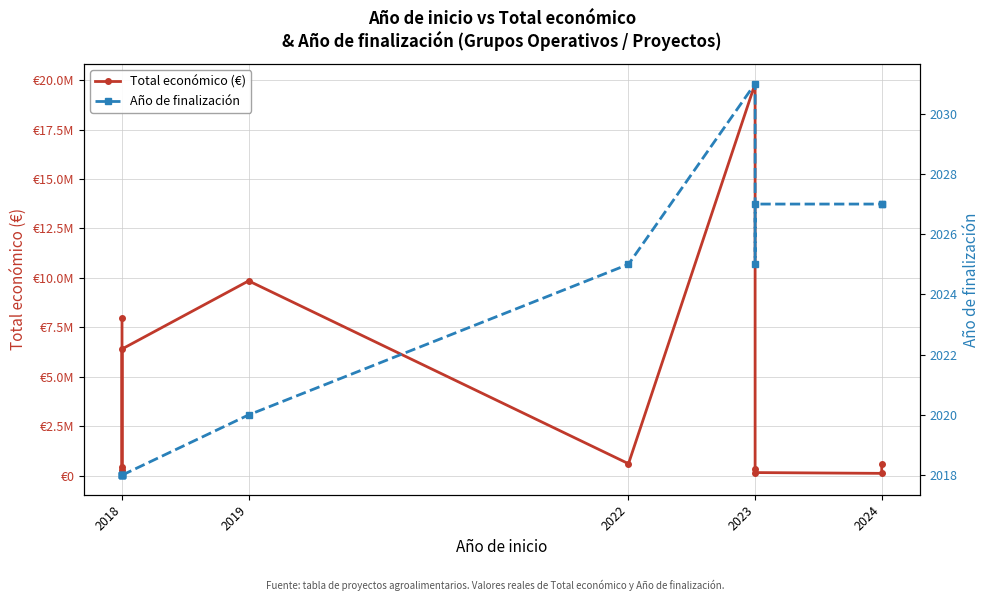

Does the chart display data point markers on the line(s)?

Yes